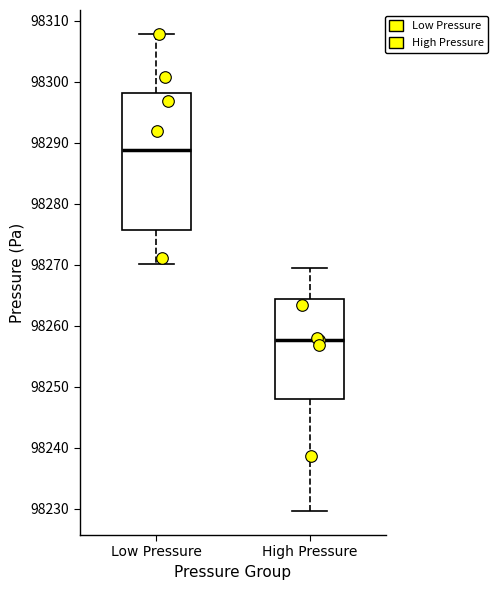

Reading left to right, transcribe this box plot: for each box, give where its median line is, the range the box spans, and where its two whiskers end, as read against the y-axis. The values are not printed on the chart, so give them approximately, as read against the axis.

Low Pressure: median 98289, box 98276 to 98298, whiskers 98270 to 98308
High Pressure: median 98258, box 98248 to 98264, whiskers 98230 to 98270